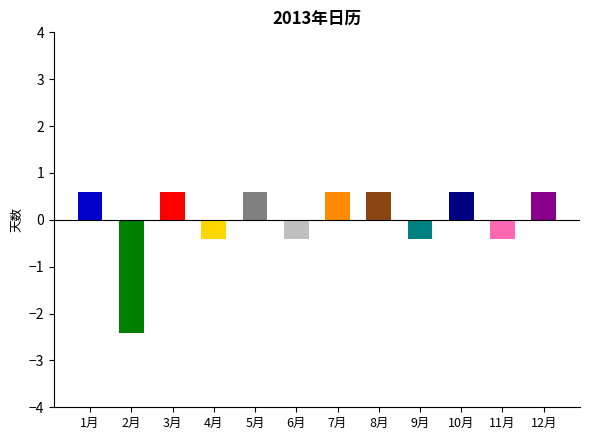

What is the change in value from 4月 to 10月?

+1.0